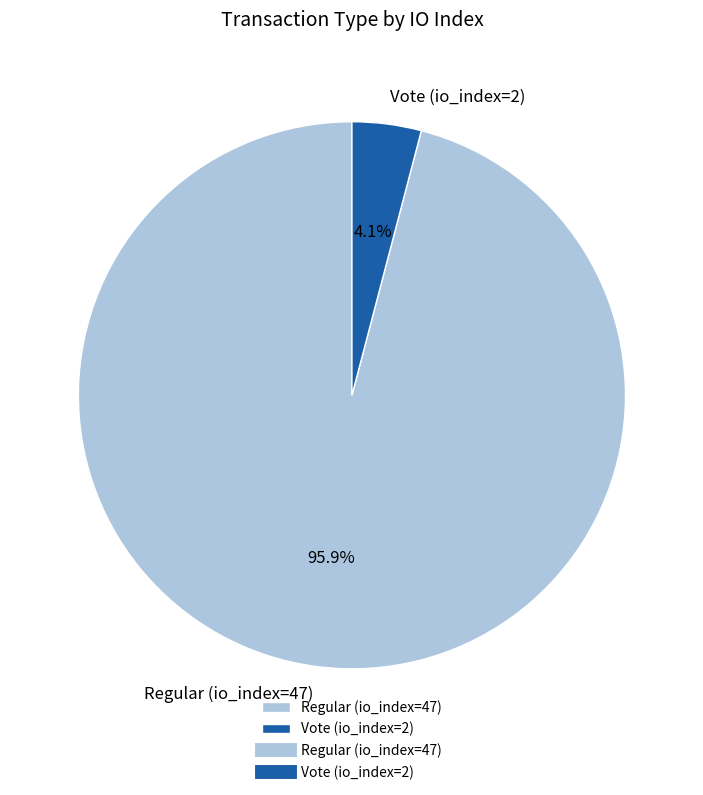

Does any single category account for the majority?

Yes